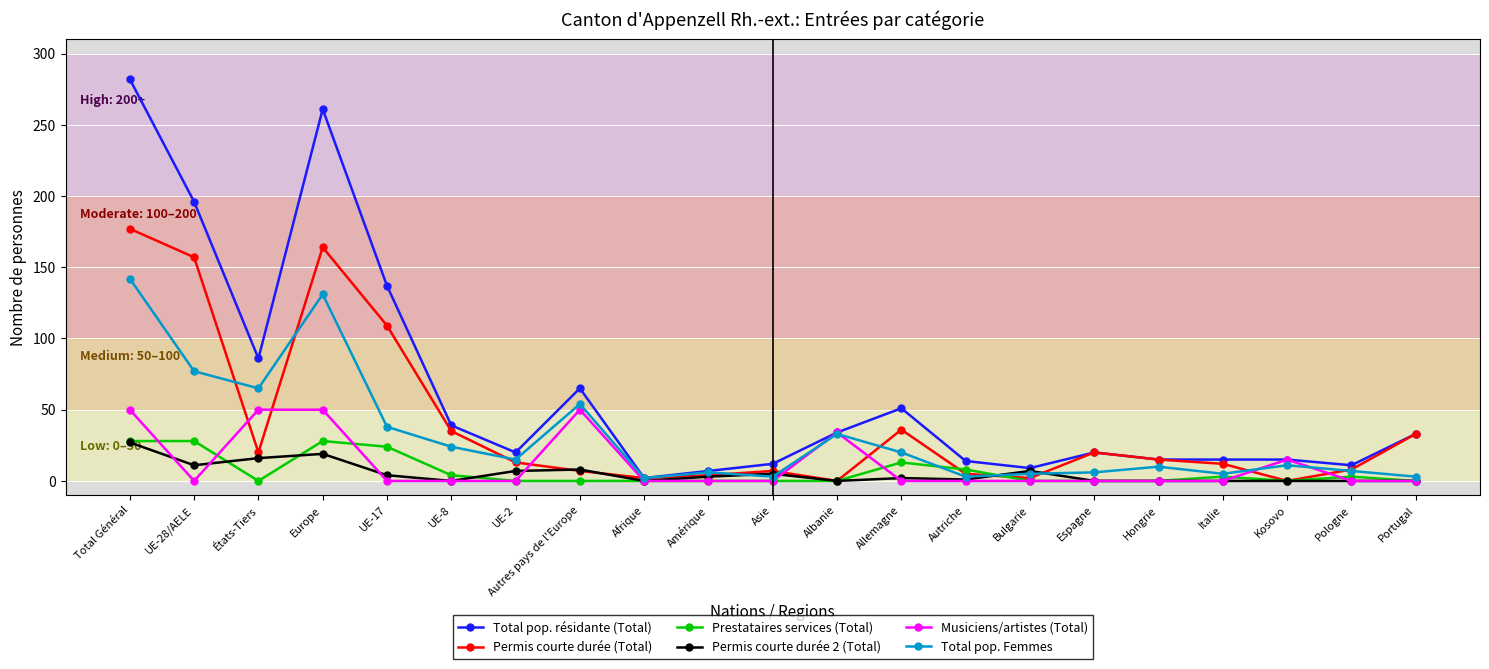

What is the label of the 17th point from the right?

UE-17